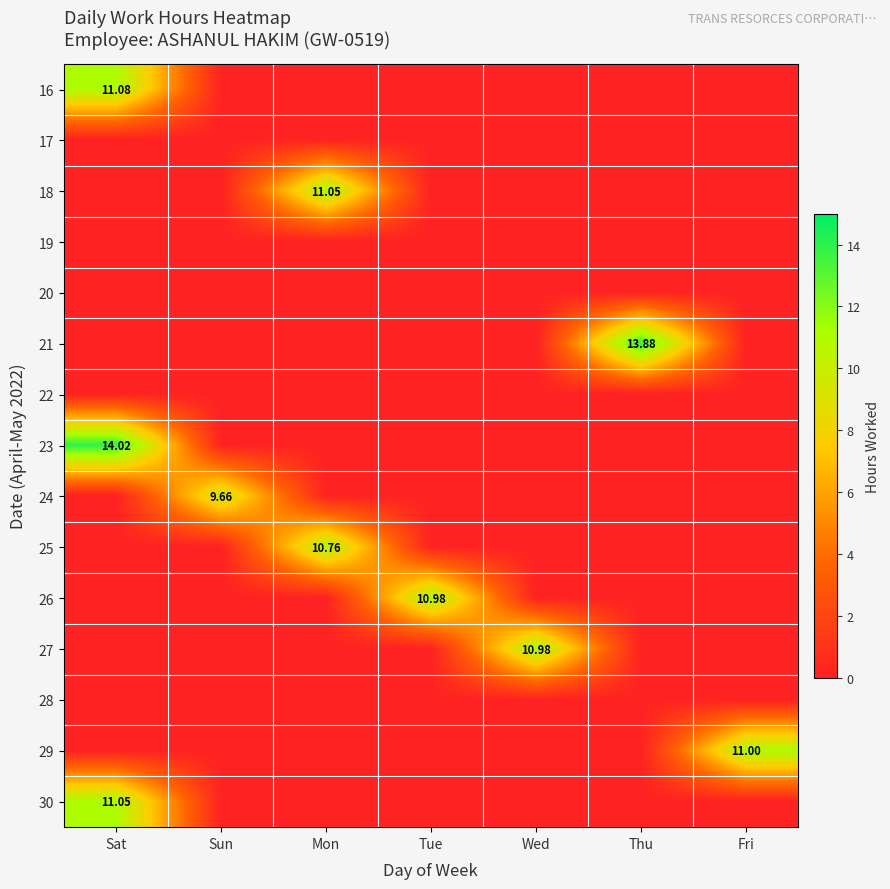

How many distinct data groups are displayed?

15